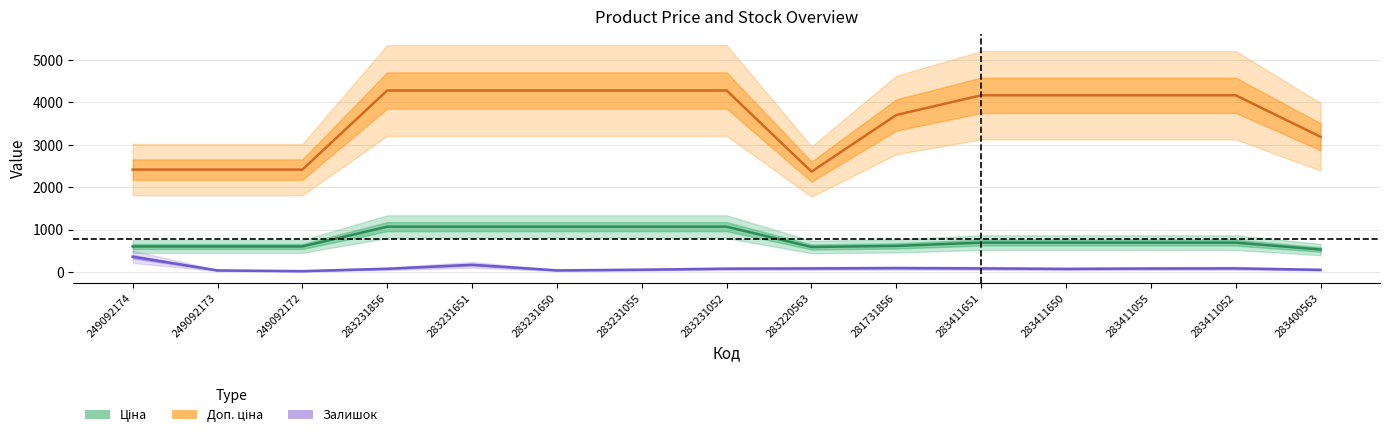

At which label does Доп. ціна first exceed 4165?

283231856